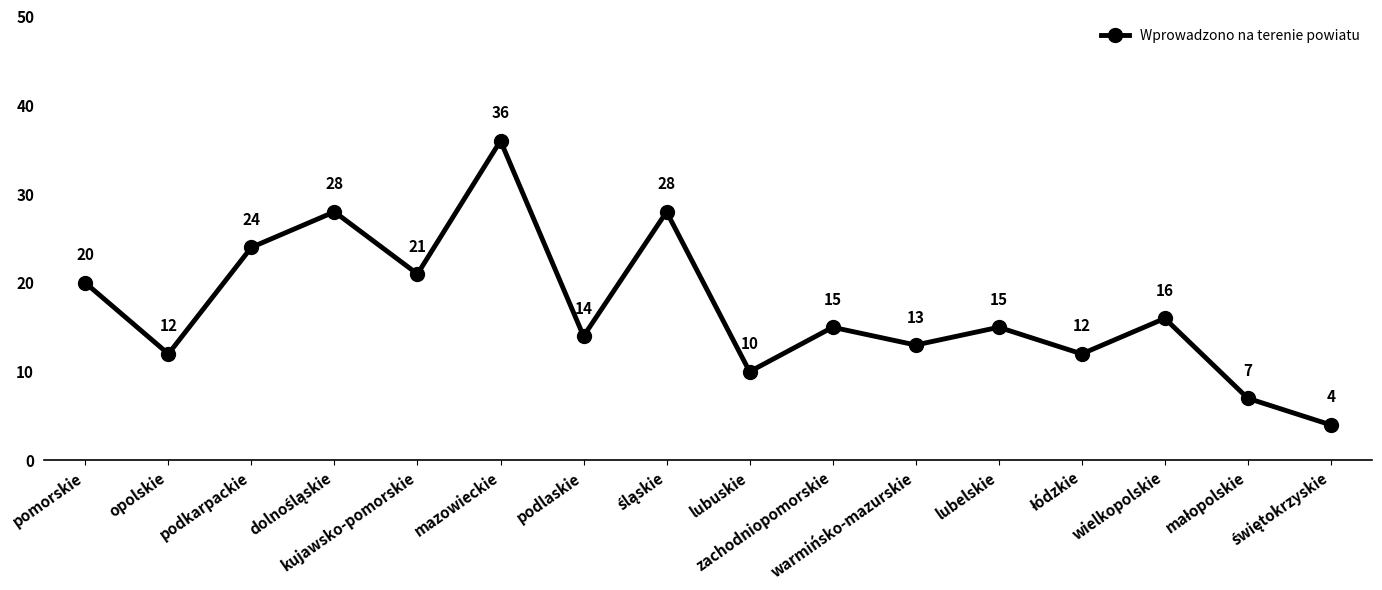

The value at wielkopolskie is 11. True or false?

False